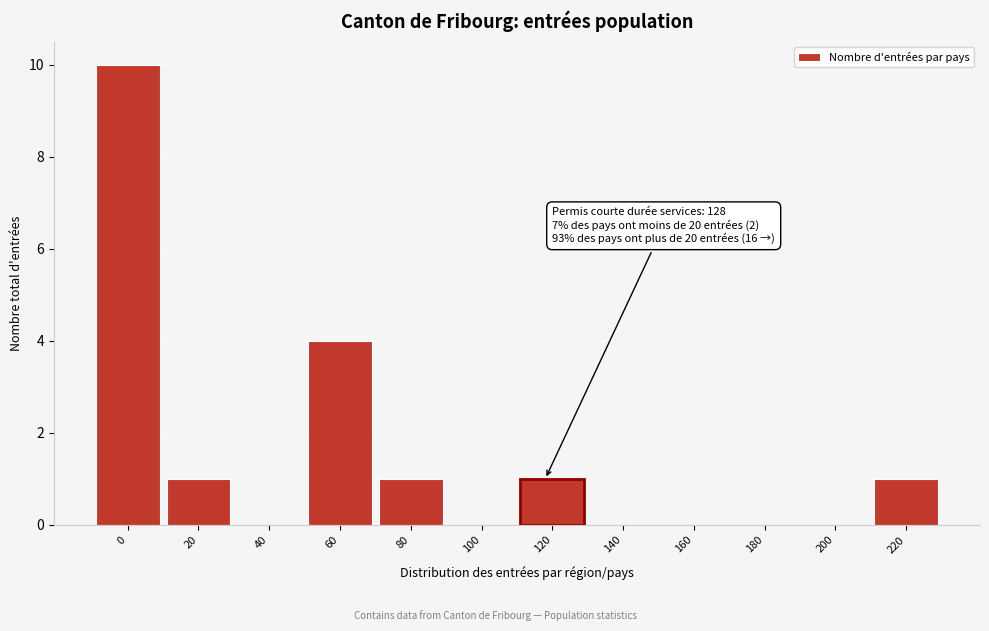

Reading left to right, transcribe all the data shown in this chart.

0=10	20=1	40=0	60=4	80=1	100=0	120=1	140=0	160=0	180=0	200=0	220=1